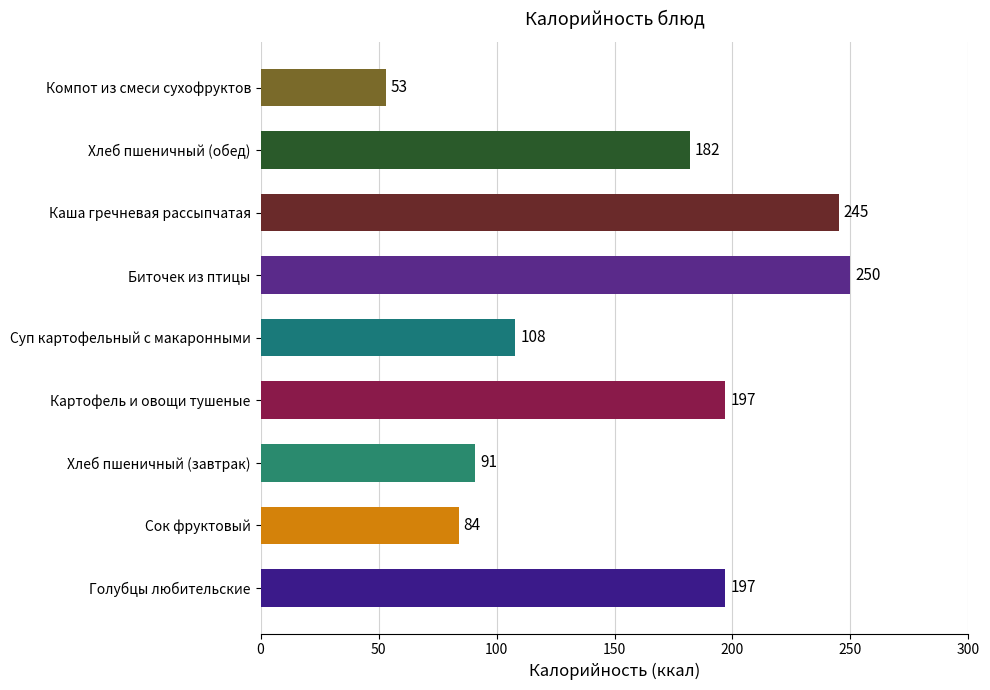

What is the change in value from Сок фруктовый to Хлеб пшеничный (обед)?

+98